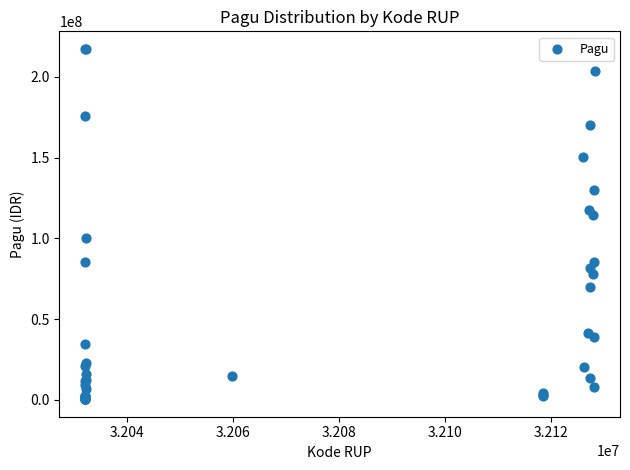

What Y value in the scatter plot is closest to 108830000?

114296000